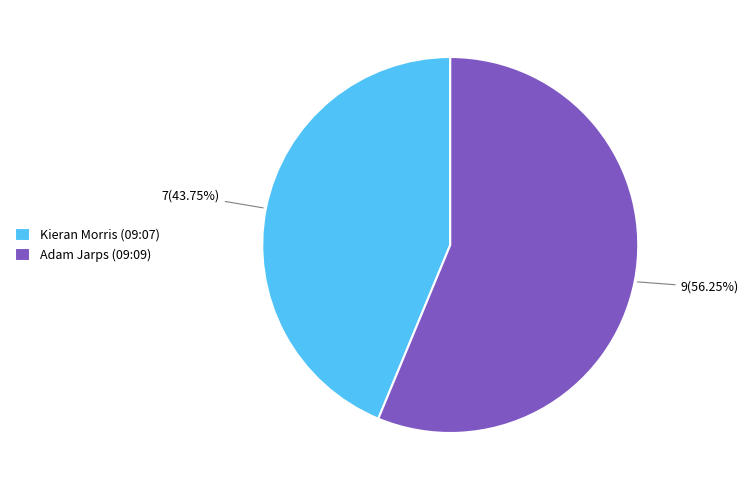

What is the total percentage of Adam Jarps (09:09) and Kieran Morris (09:07)?

100.0%